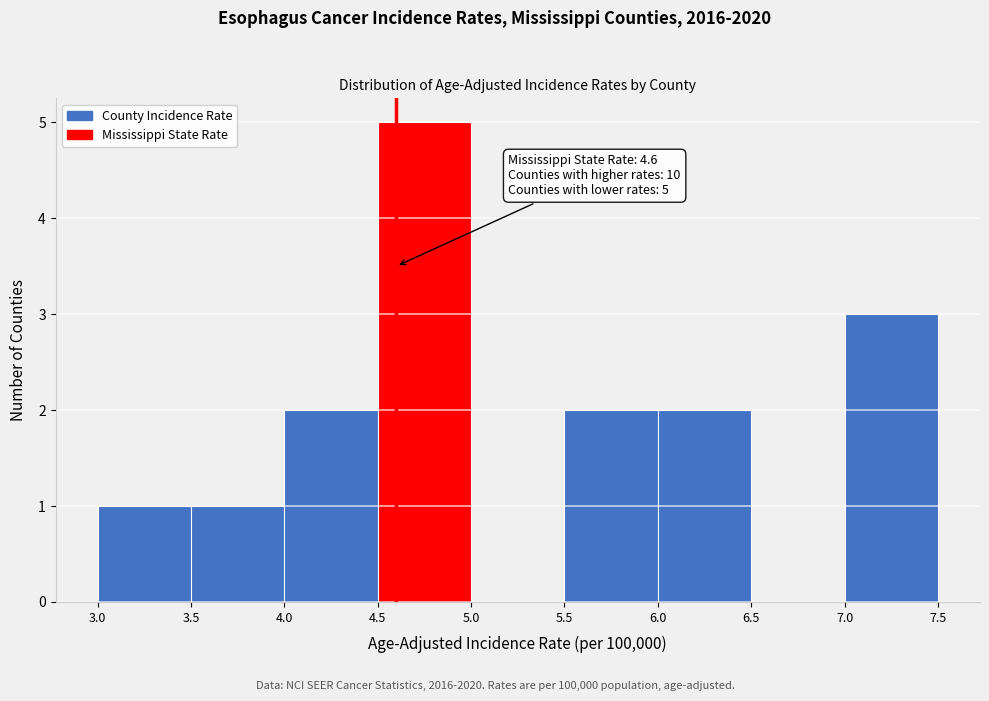

Over which range of the x-axis is the bar tallest?

4.5 to 5.0